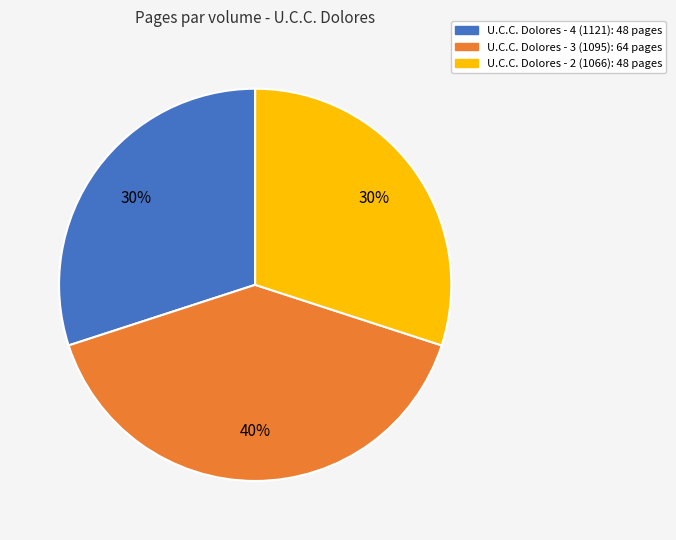

To the nearest percent, what is the difference between the largest and smallest slice percentages?

10%